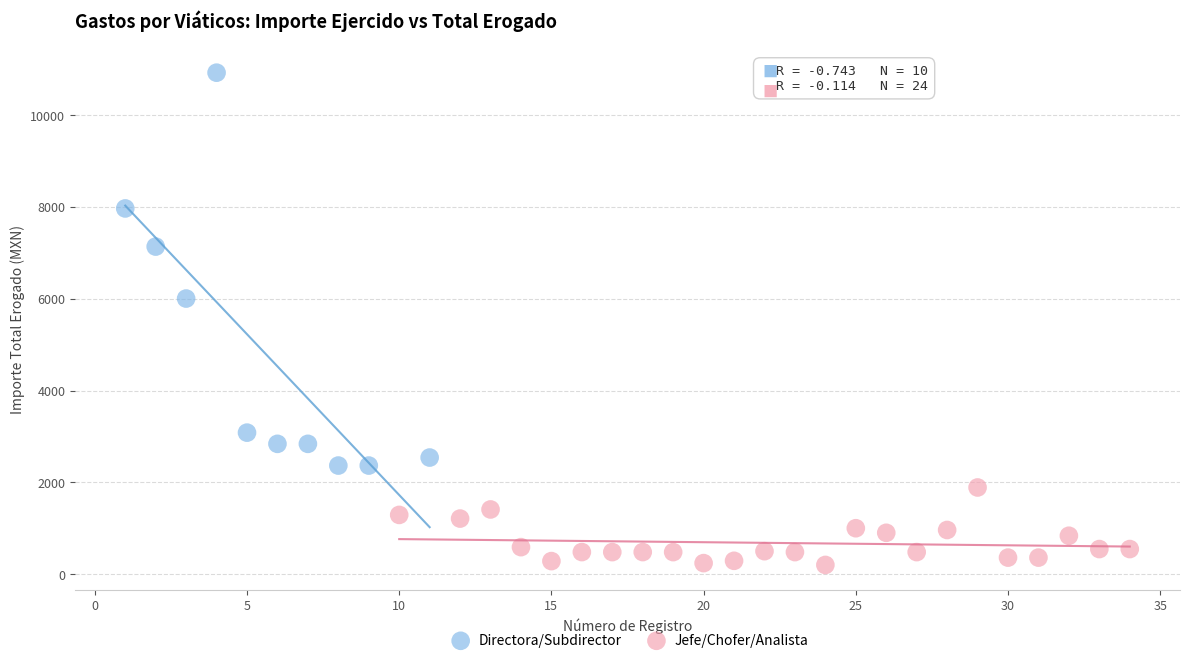

Which series reaches the minimum Y coordinate?

Jefe/Chofer/Analista